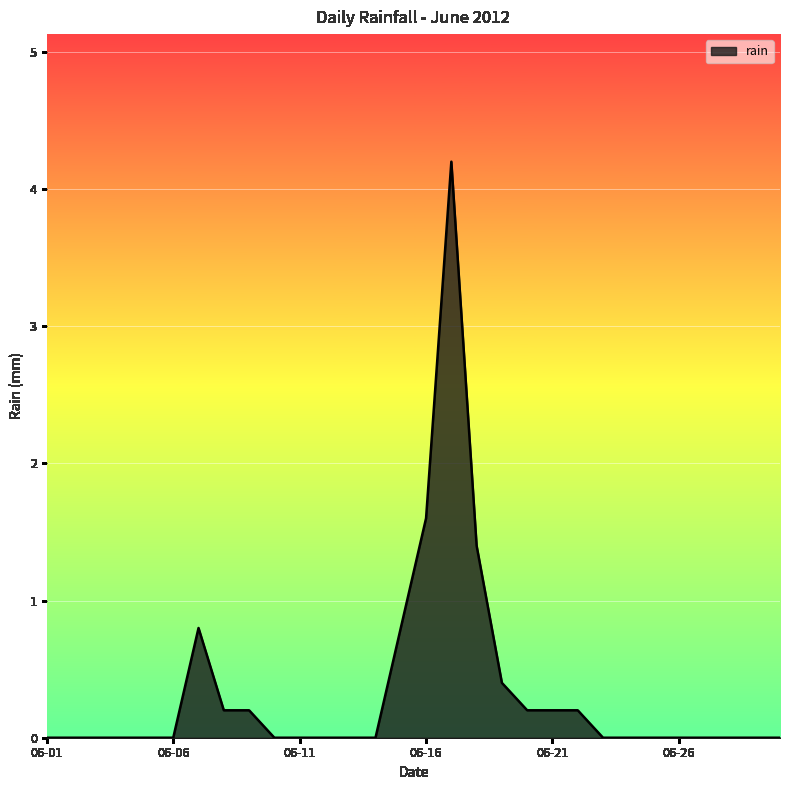

What is the greatest value displayed?

4.2